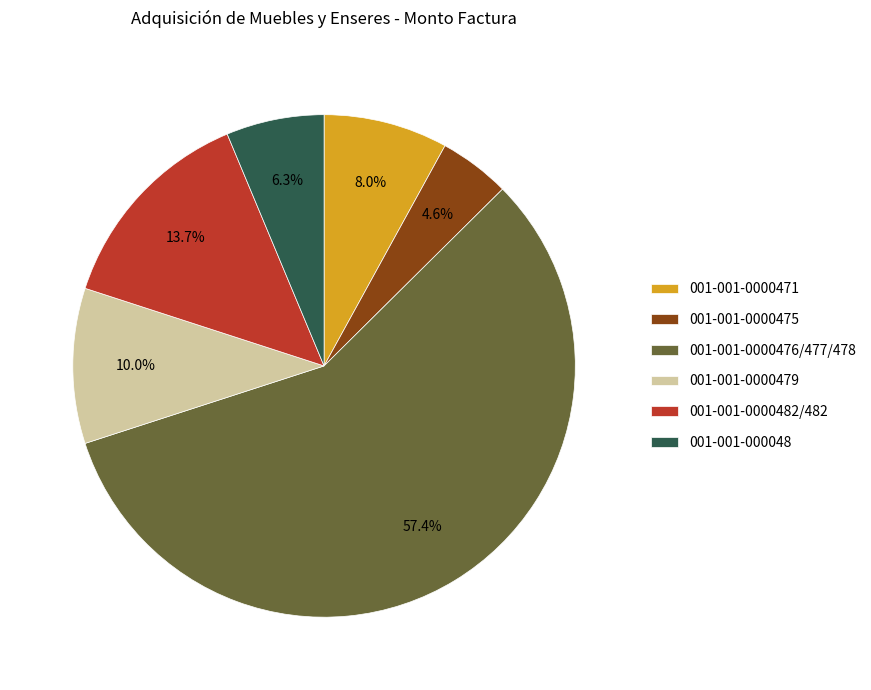

Approximately how many times larger is the value at 001-001-0000475 compared to 001-001-0000479?

0.5